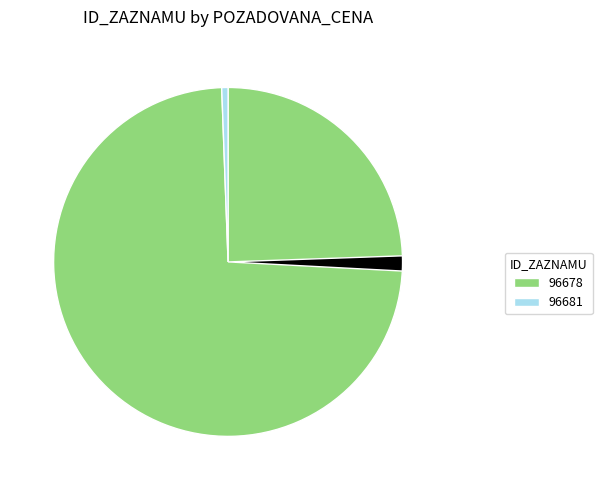

Is there a majority slice in this chart?

Yes